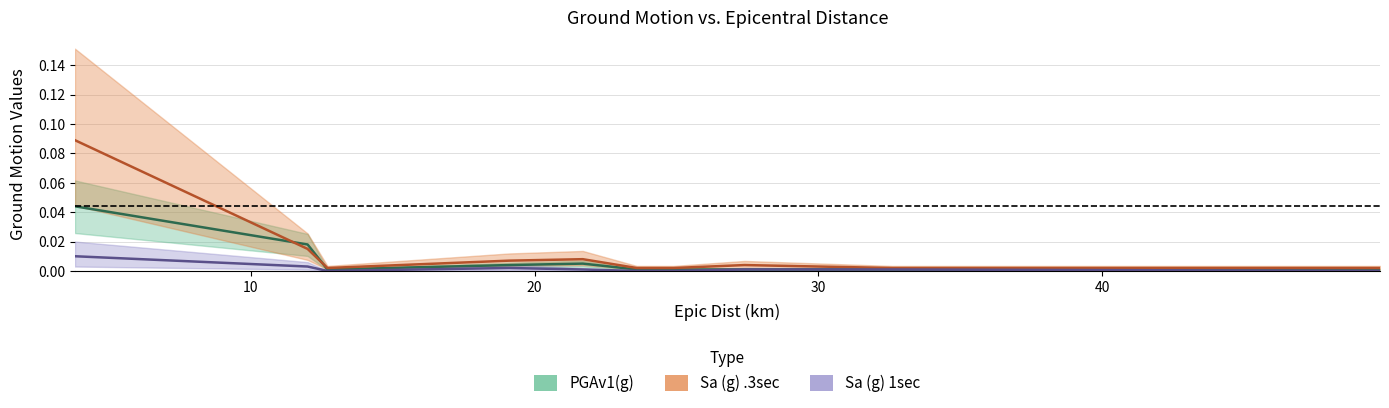

Which category has the lowest value across all series?

12.7